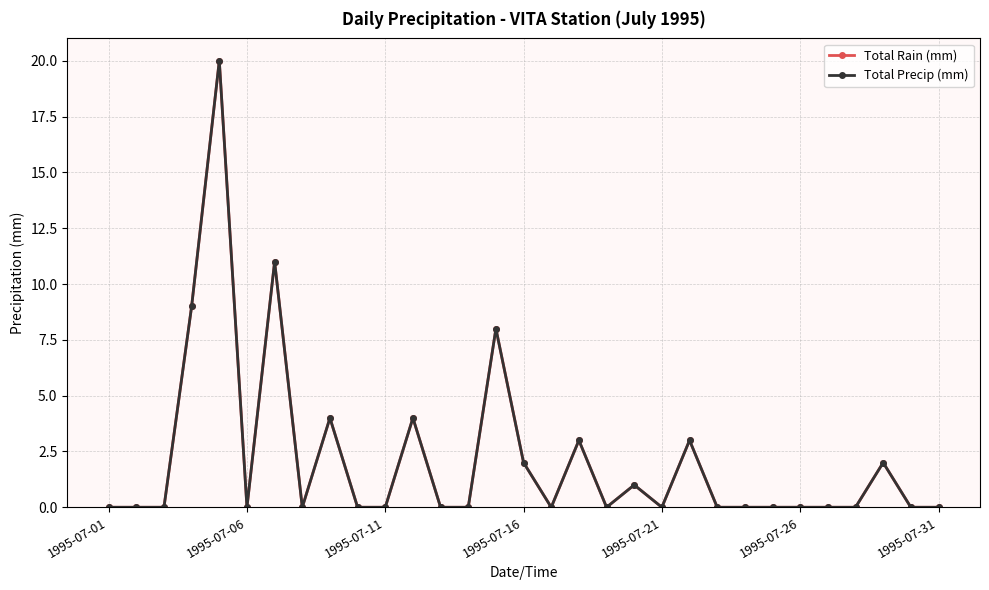

Is this an area chart (filled region under the line)?

No